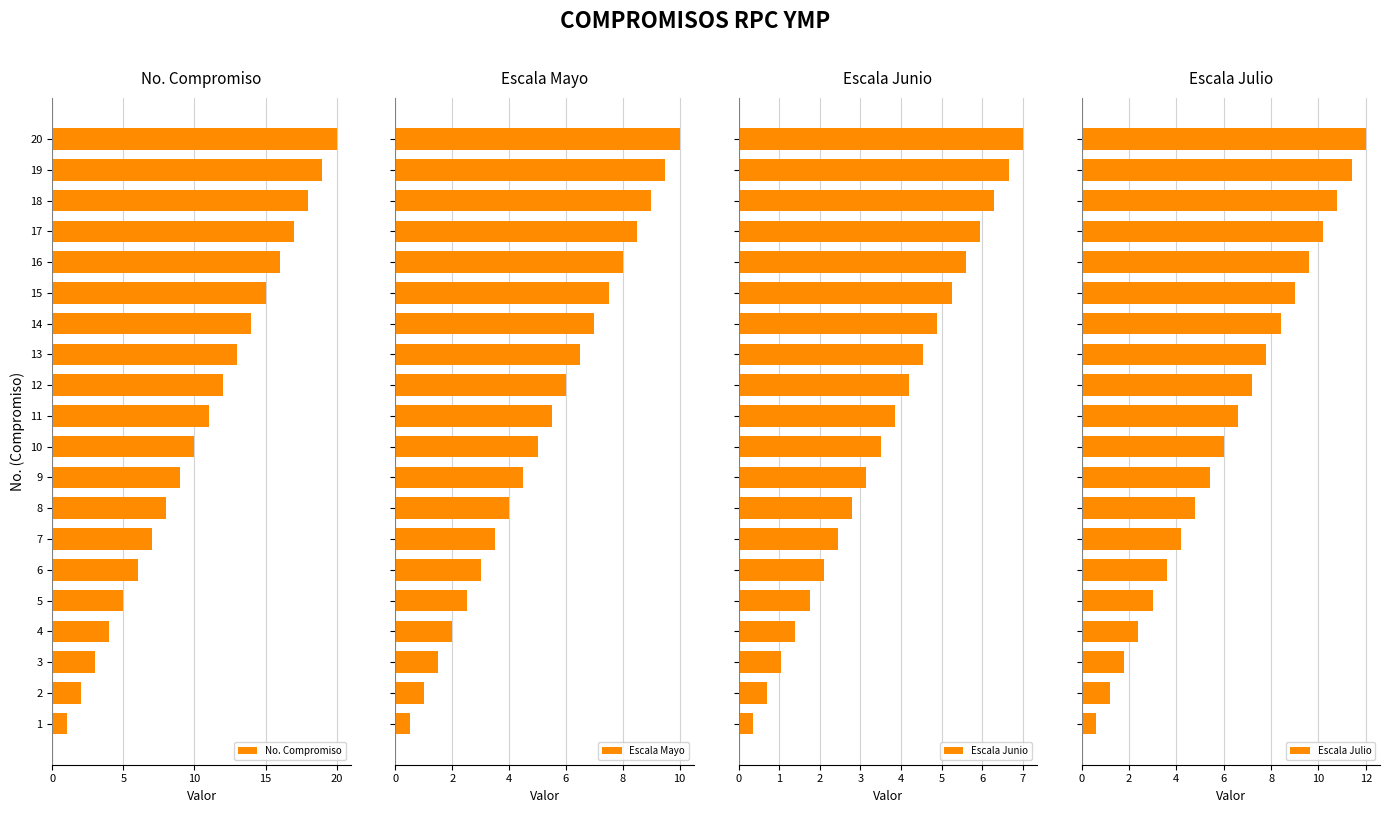

True or false: No. Compromiso has a value of 10 at 6.

False